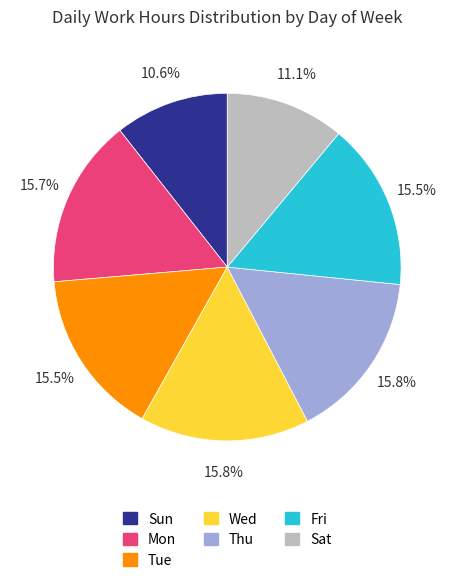

Count the number of slices in the pie.

7